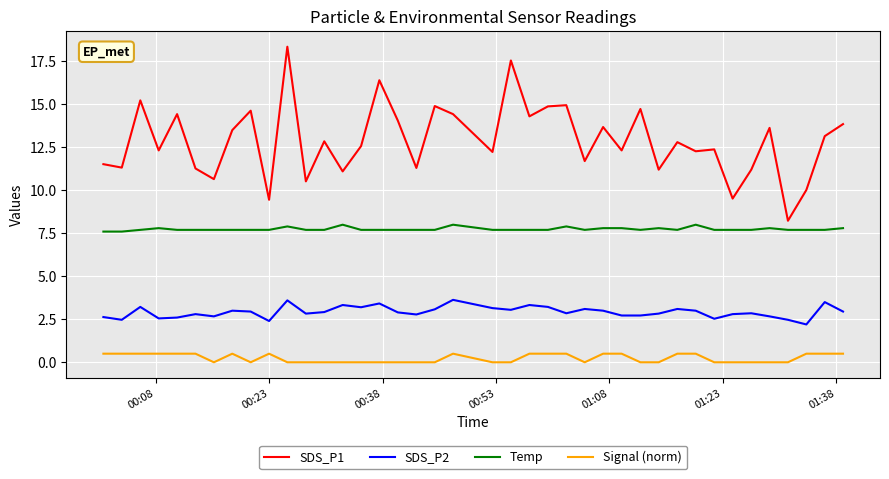

True or false: SDS_P2 and SDS_P1 intersect in this chart.

False